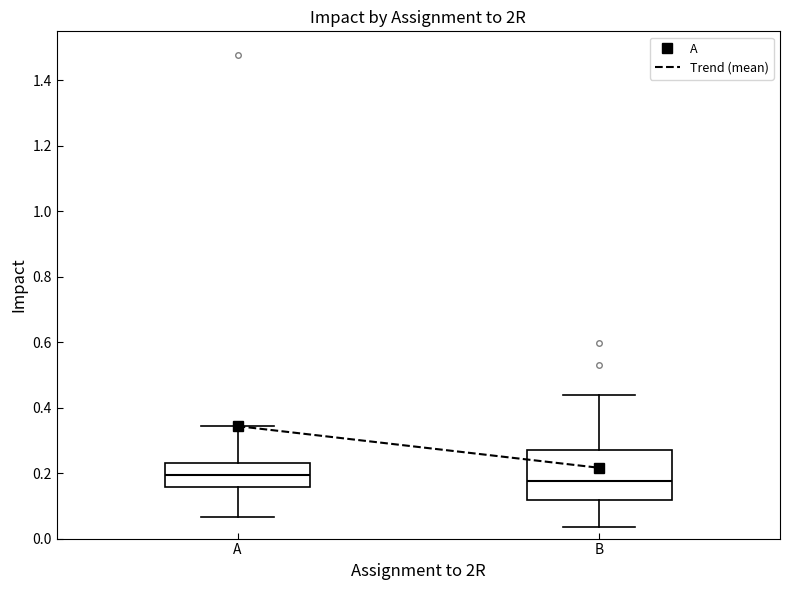

Reading left to right, transcribe this box plot: for each box, give where its median line is, the range the box spans, and where its two whiskers end, as read against the y-axis. The values are not printed on the chart, so give them approximately, as read against the axis.

A: median 0.20, box 0.16 to 0.24, whiskers 0.06 to 0.34
B: median 0.18, box 0.12 to 0.28, whiskers 0.04 to 0.44